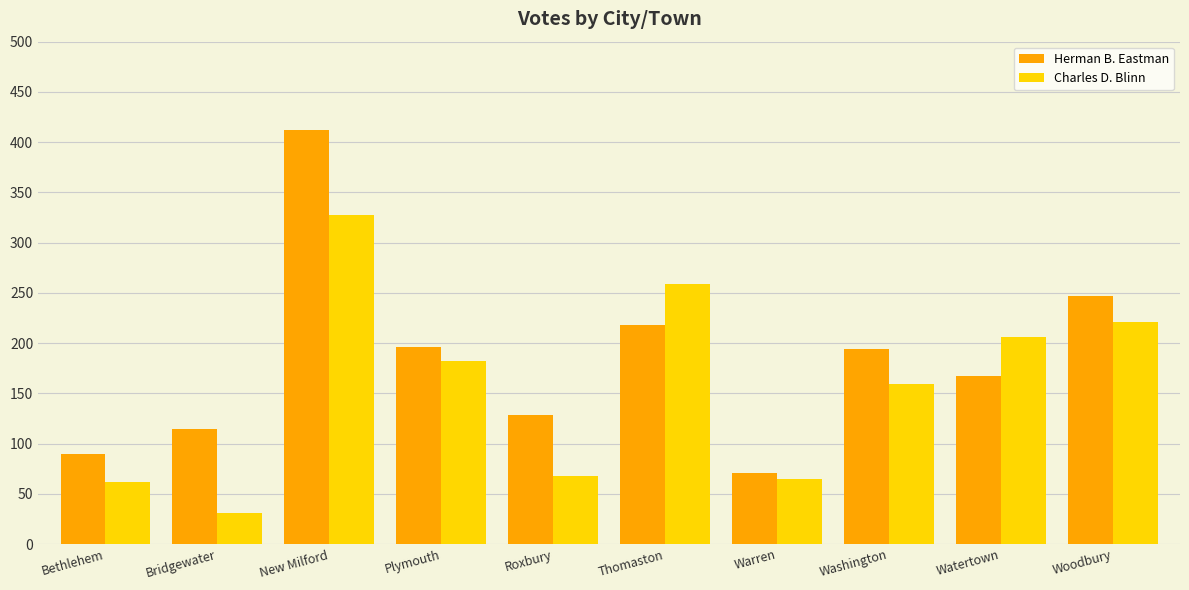

What is the smallest value displayed?

31